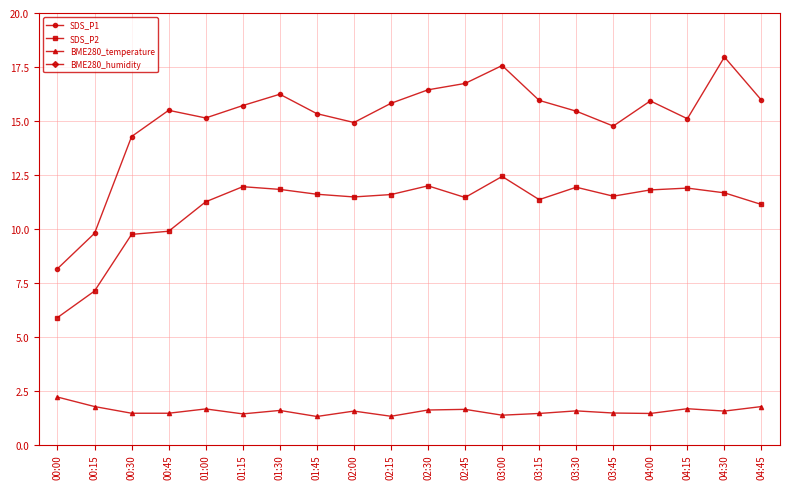

List the labels in order of SDS_P1 value, largest first.

04:30, 03:00, 02:45, 02:30, 01:30, 04:45, 03:15, 04:00, 02:15, 01:15, 00:45, 03:30, 01:45, 01:00, 04:15, 02:00, 03:45, 00:30, 00:15, 00:00